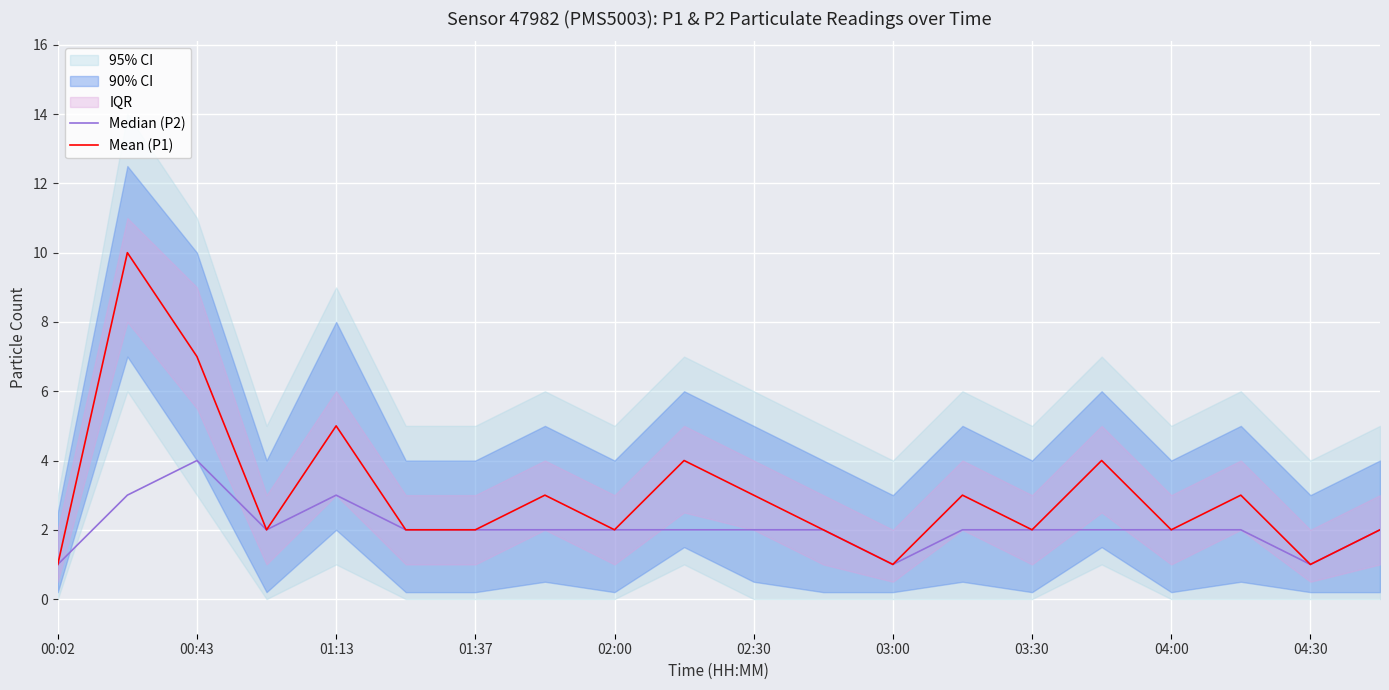

Reading right to left, extract all data points from this chart.

Median (P2): 2	1	2	2	2	2	2	1	2	2	2	2	2	2	2	3	2	4	3	1
Mean (P1): 2	1	3	2	4	2	3	1	2	3	4	2	3	2	2	5	2	7	10	1